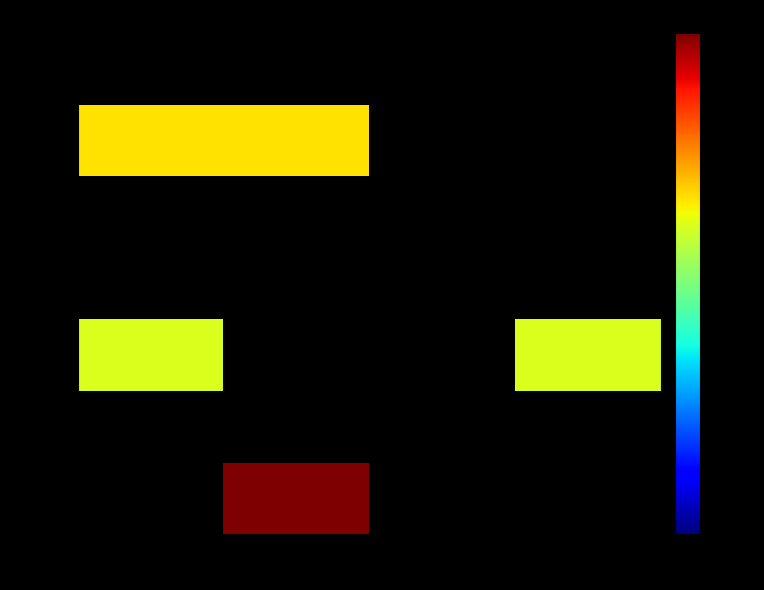

What is the smallest value displayed?

1310.0